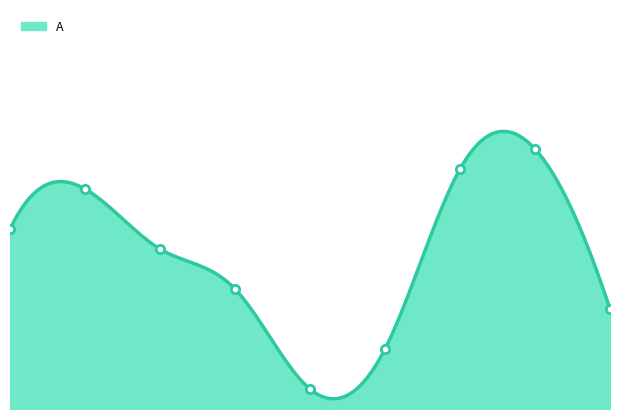

Is it true that the value at 4 is 6?

True